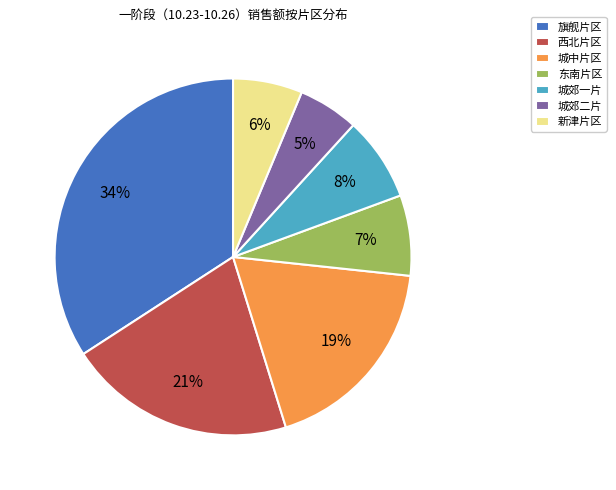

How many slices are in this pie chart?

7